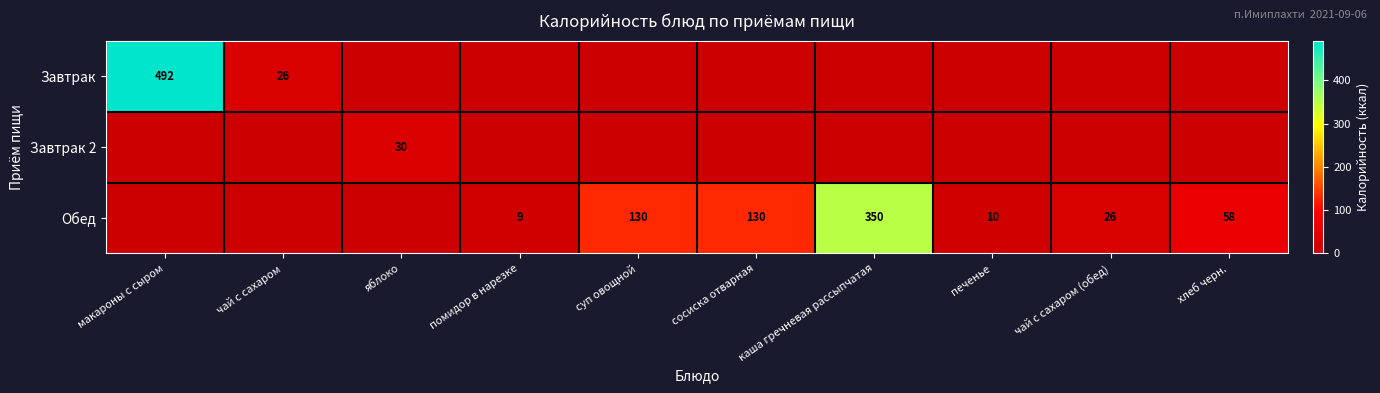

What is the total value across all series at макароны с сыром?

492.2